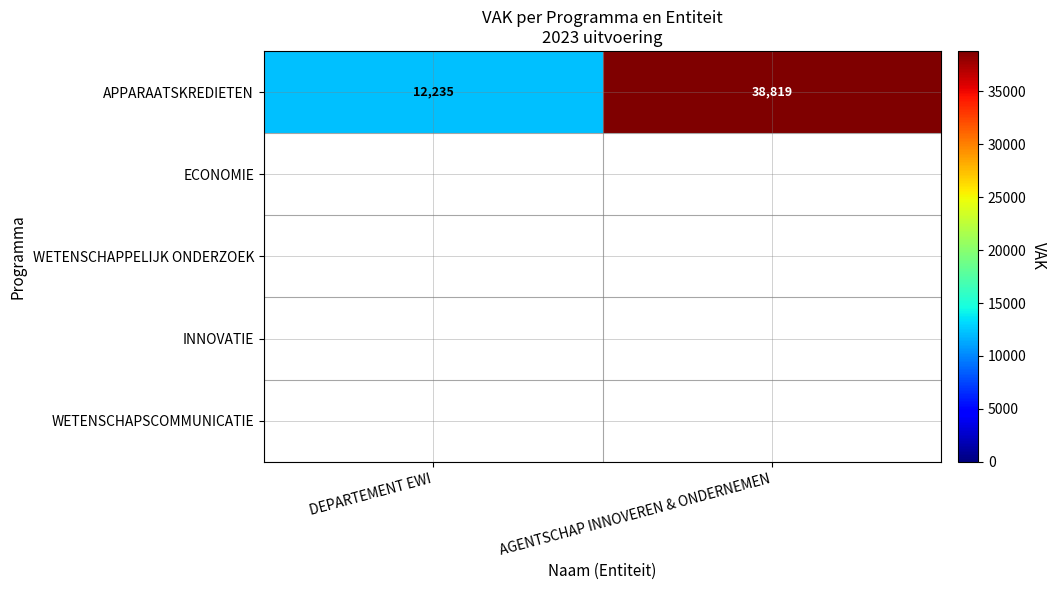

Which label corresponds to the smallest value in the chart?

DEPARTEMENT EWI